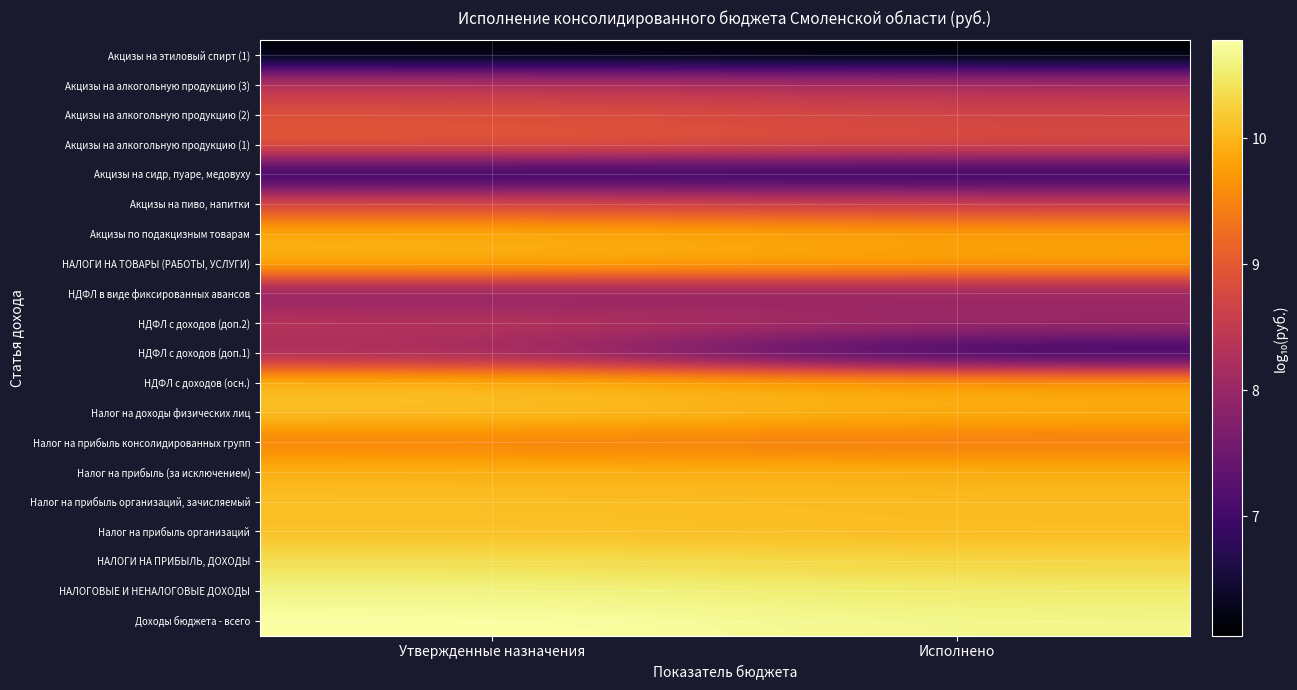

How many data points does each series have?

2